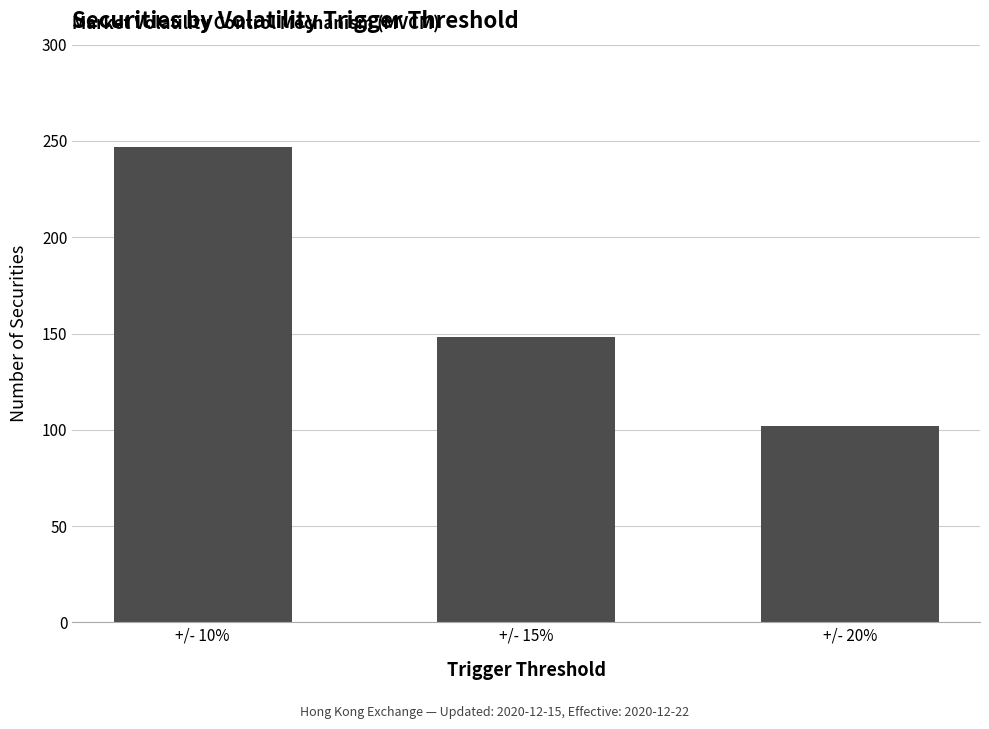

What is the sum of all values?

497